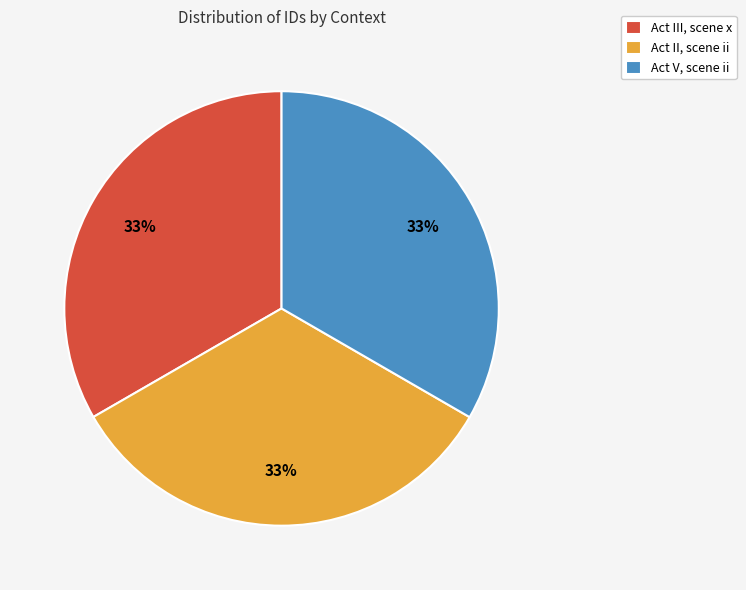

Approximately how many times larger is the value at Act V, scene ii compared to Act III, scene x?

1.0